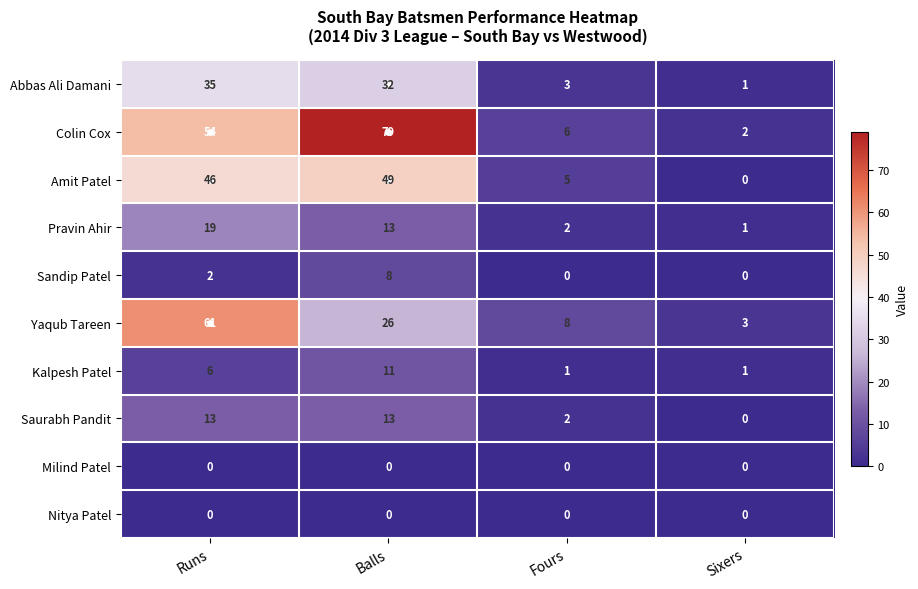

Is it true that Milind Patel equals 0 at Sixers?

True